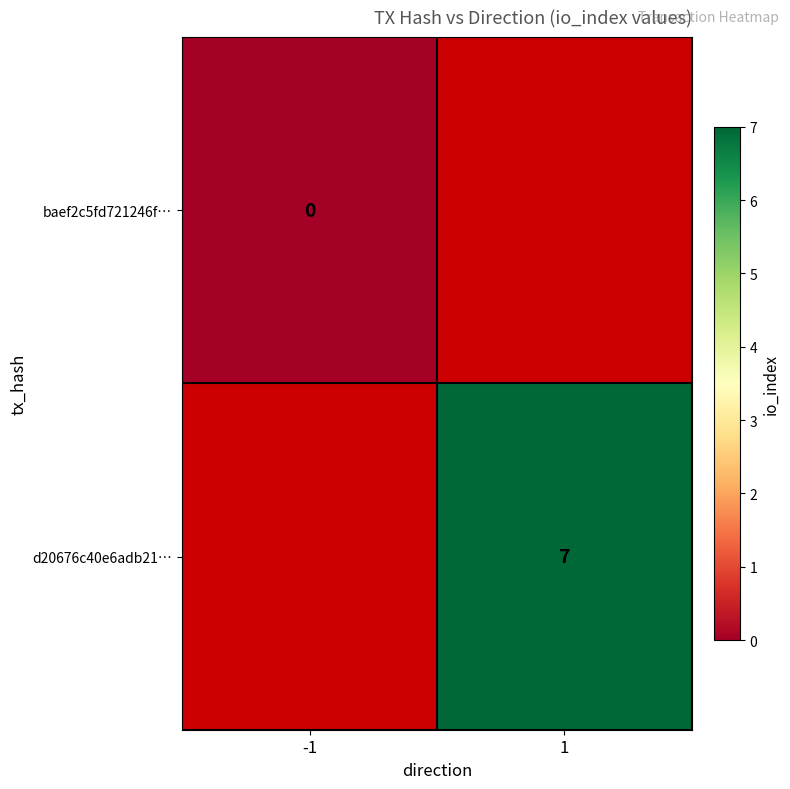

The value of d20676c40e6adb21… at 1 is 4. True or false?

False